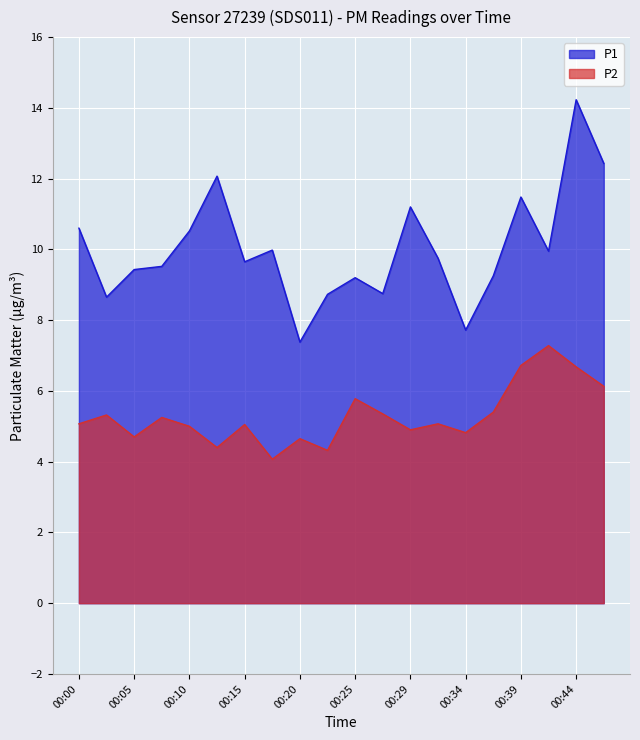

Is the value of P1 at 00:15 greater than the value of P2 at 00:00?

Yes